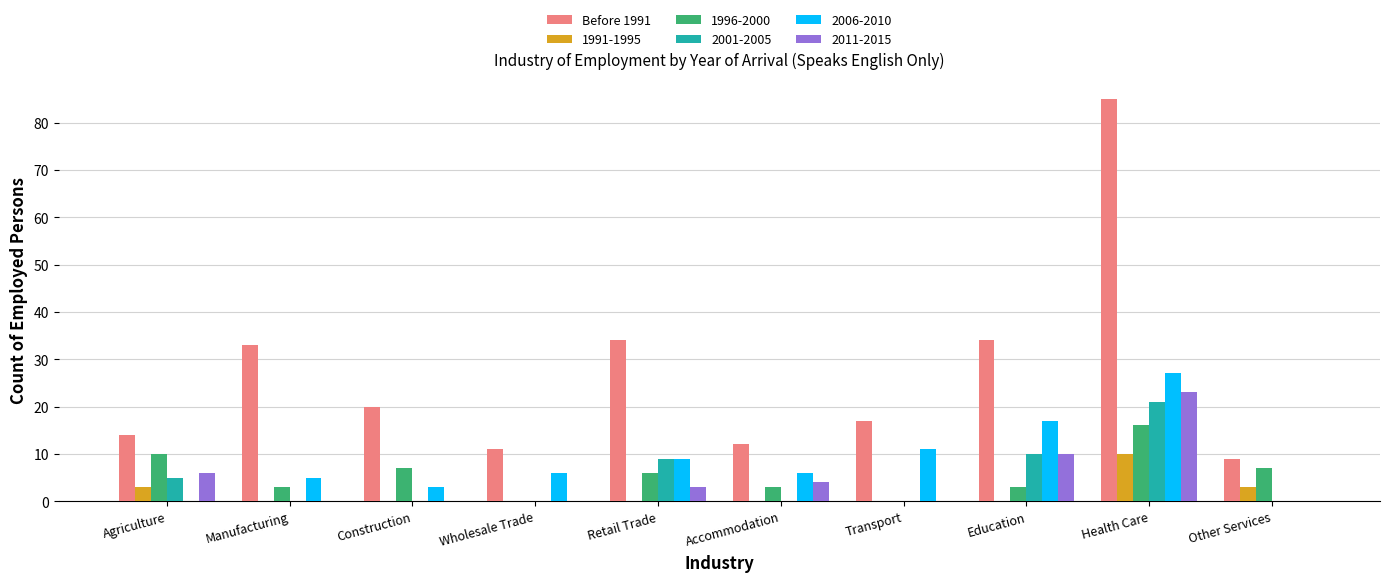

How many data points does each series have?

10